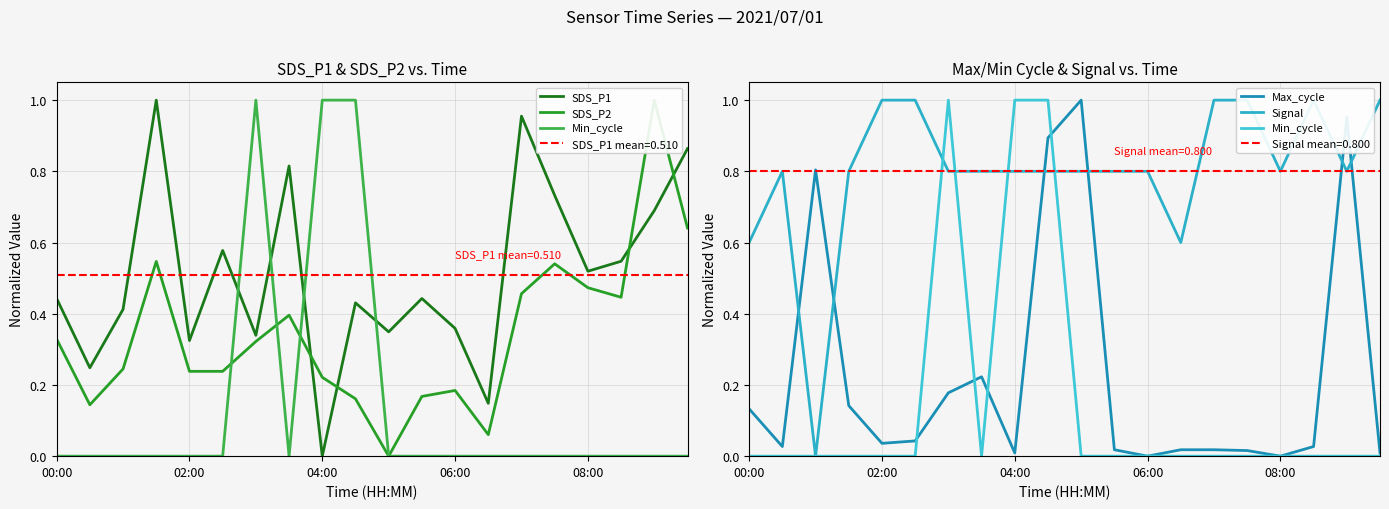

What is the spread (max minus min) of values at 17?

1.0